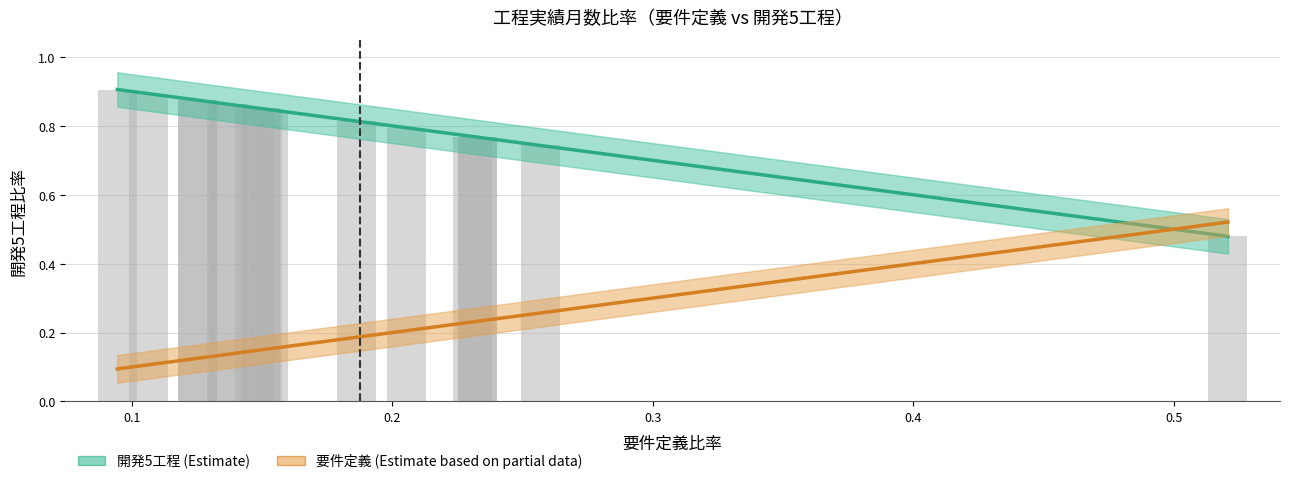

What are all the series names shown in the legend?

開発5工程, 要件定義